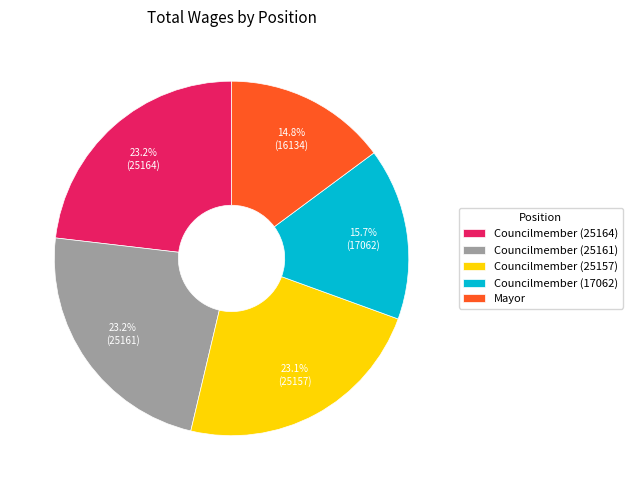

What is the smallest slice in the pie chart?

Mayor